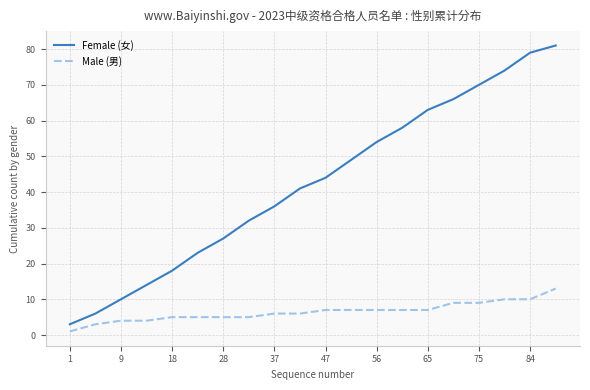

Which series has the largest total across all categories?

Female (女)